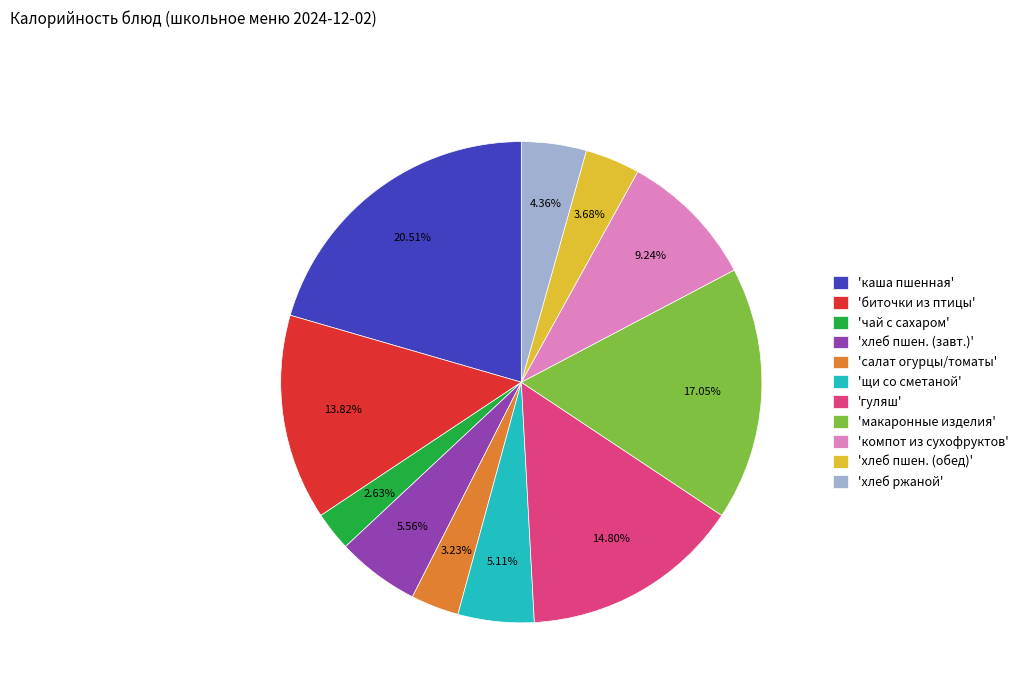

To the nearest percent, what is the average slice percentage?

9%